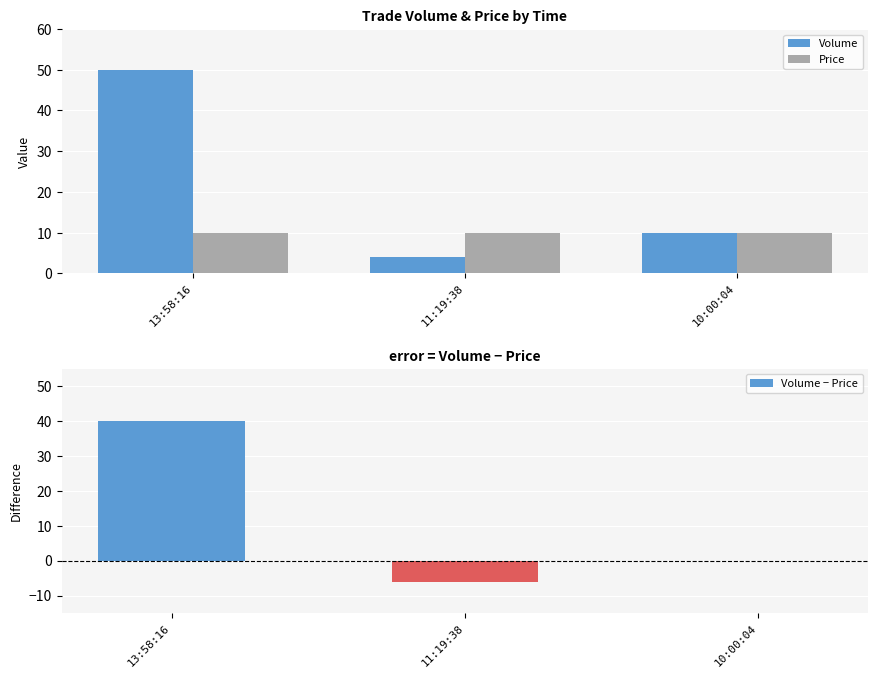

How many values in Volume − Price are above zero?

1